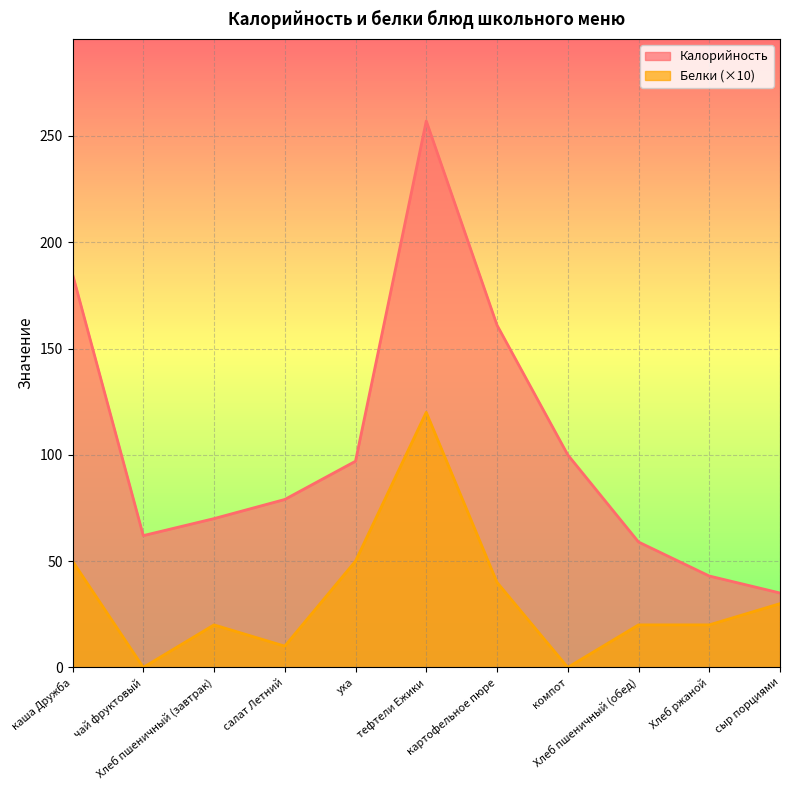

What is the average value of the Калорийность series?

104.4